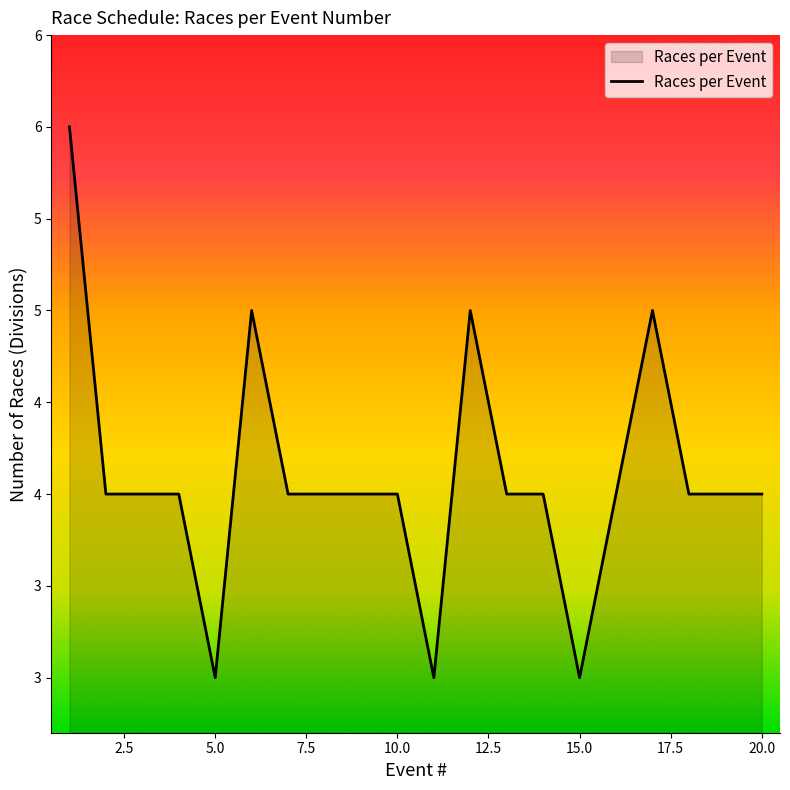

Is this an area chart (filled region under the line)?

Yes